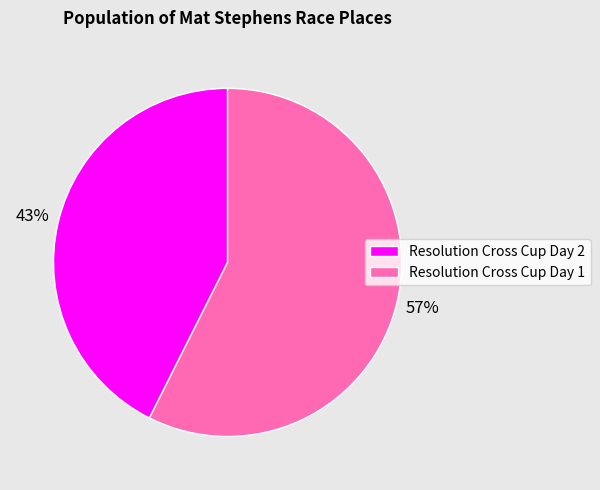

What percentage is the Resolution Cross Cup Day 1 slice, to the nearest percent?

57%